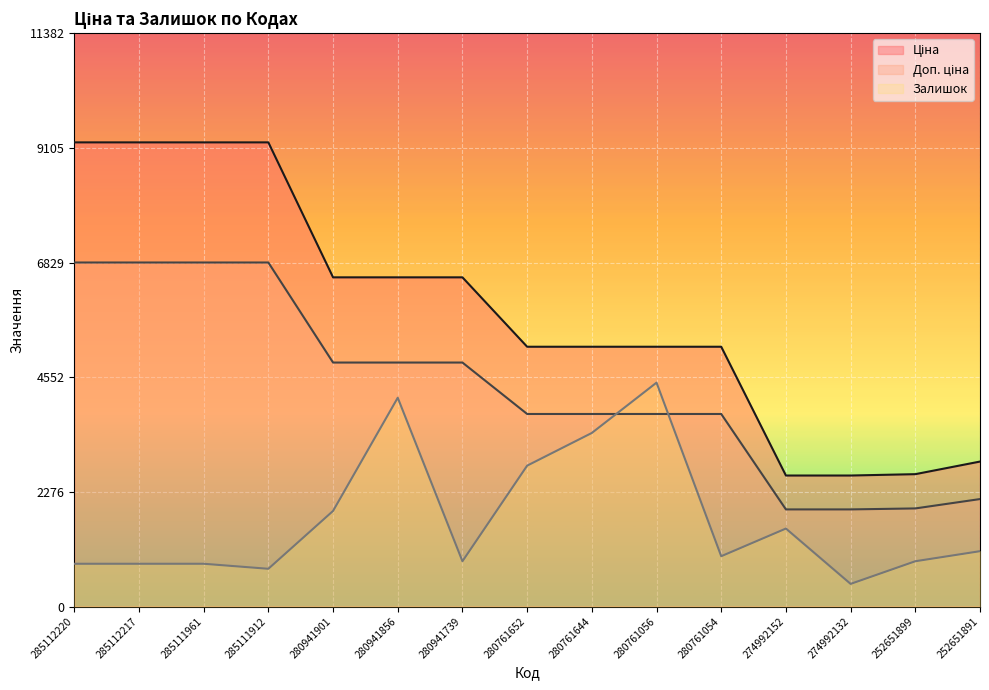

How many intersections are there between Доп. ціна and Залишок?

2